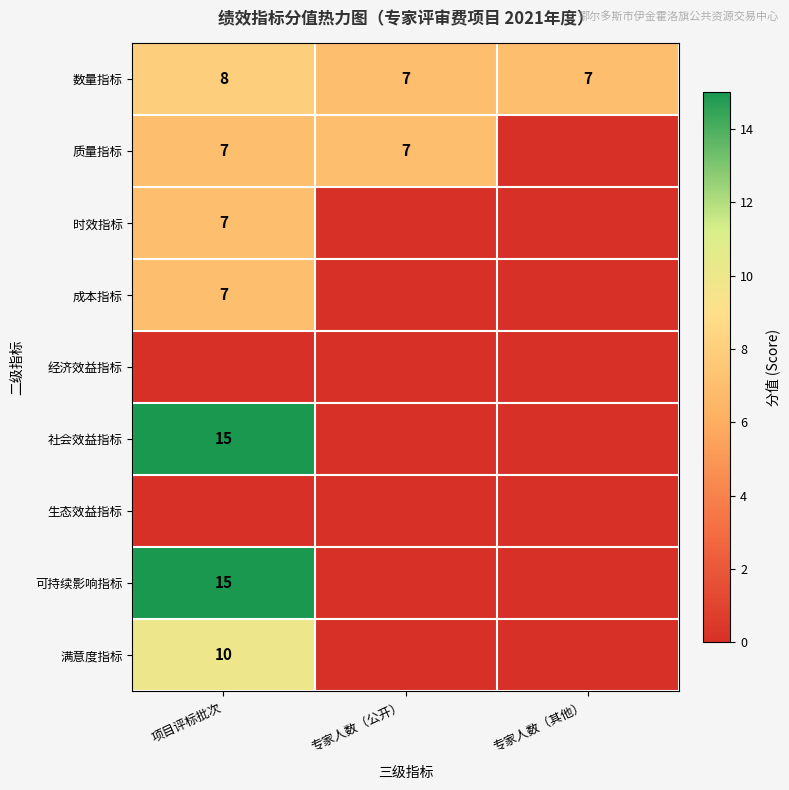

The value of 质量指标 at 专家人数（公开） is 4. True or false?

False